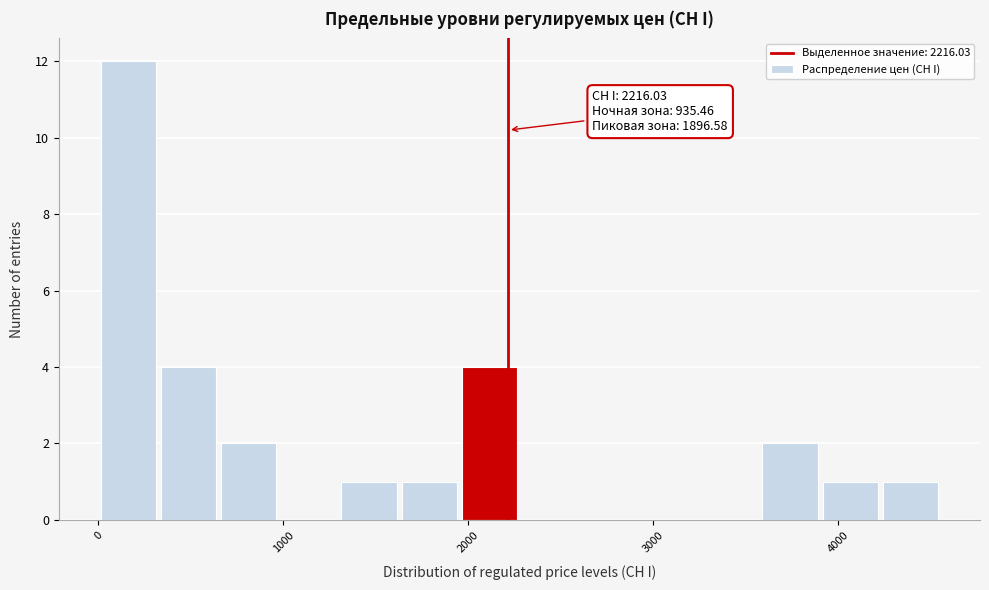

Read against the x-axis, roughly where is the centre of the tallest bar?

200